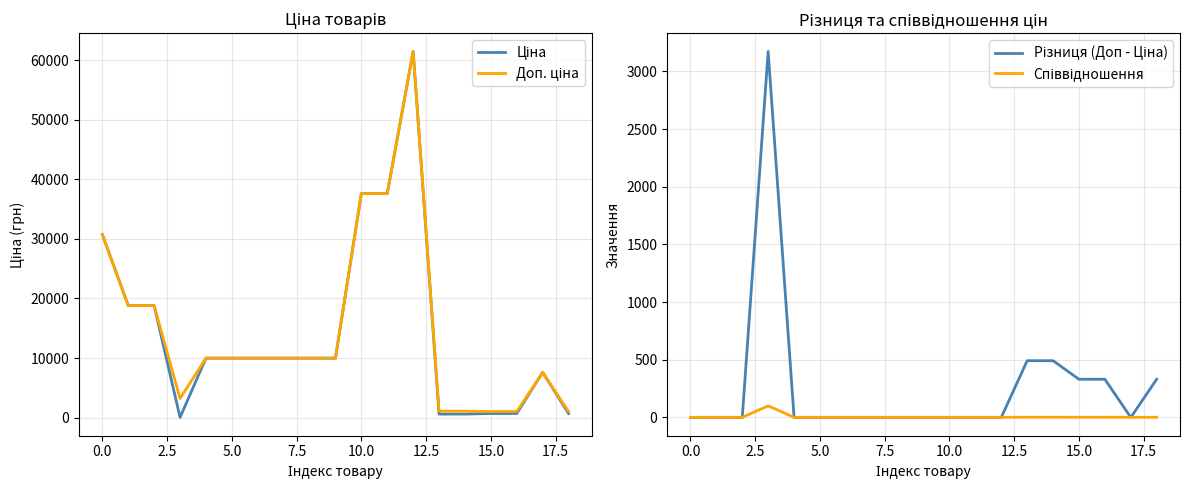

True or false: Ціна has a value of 89750.6 at 12.

False